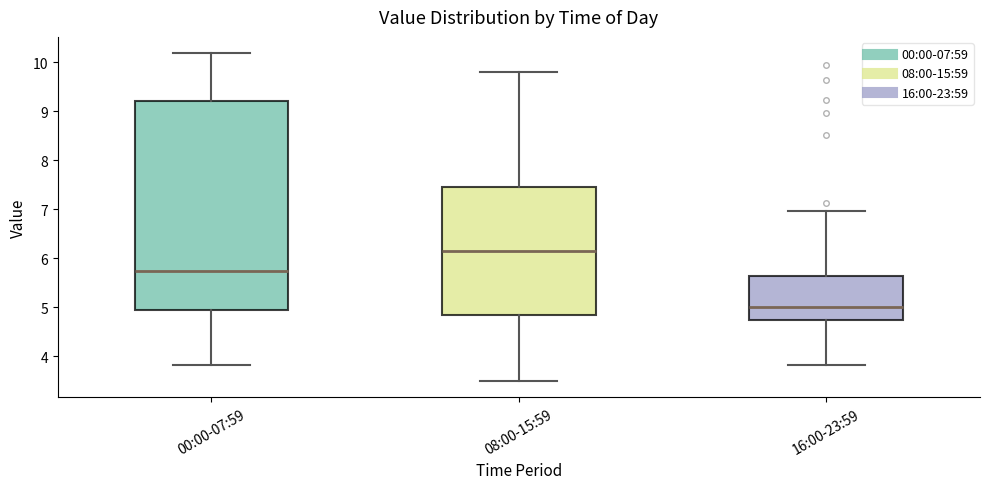

Which box's median line is the lowest?

16:00-23:59